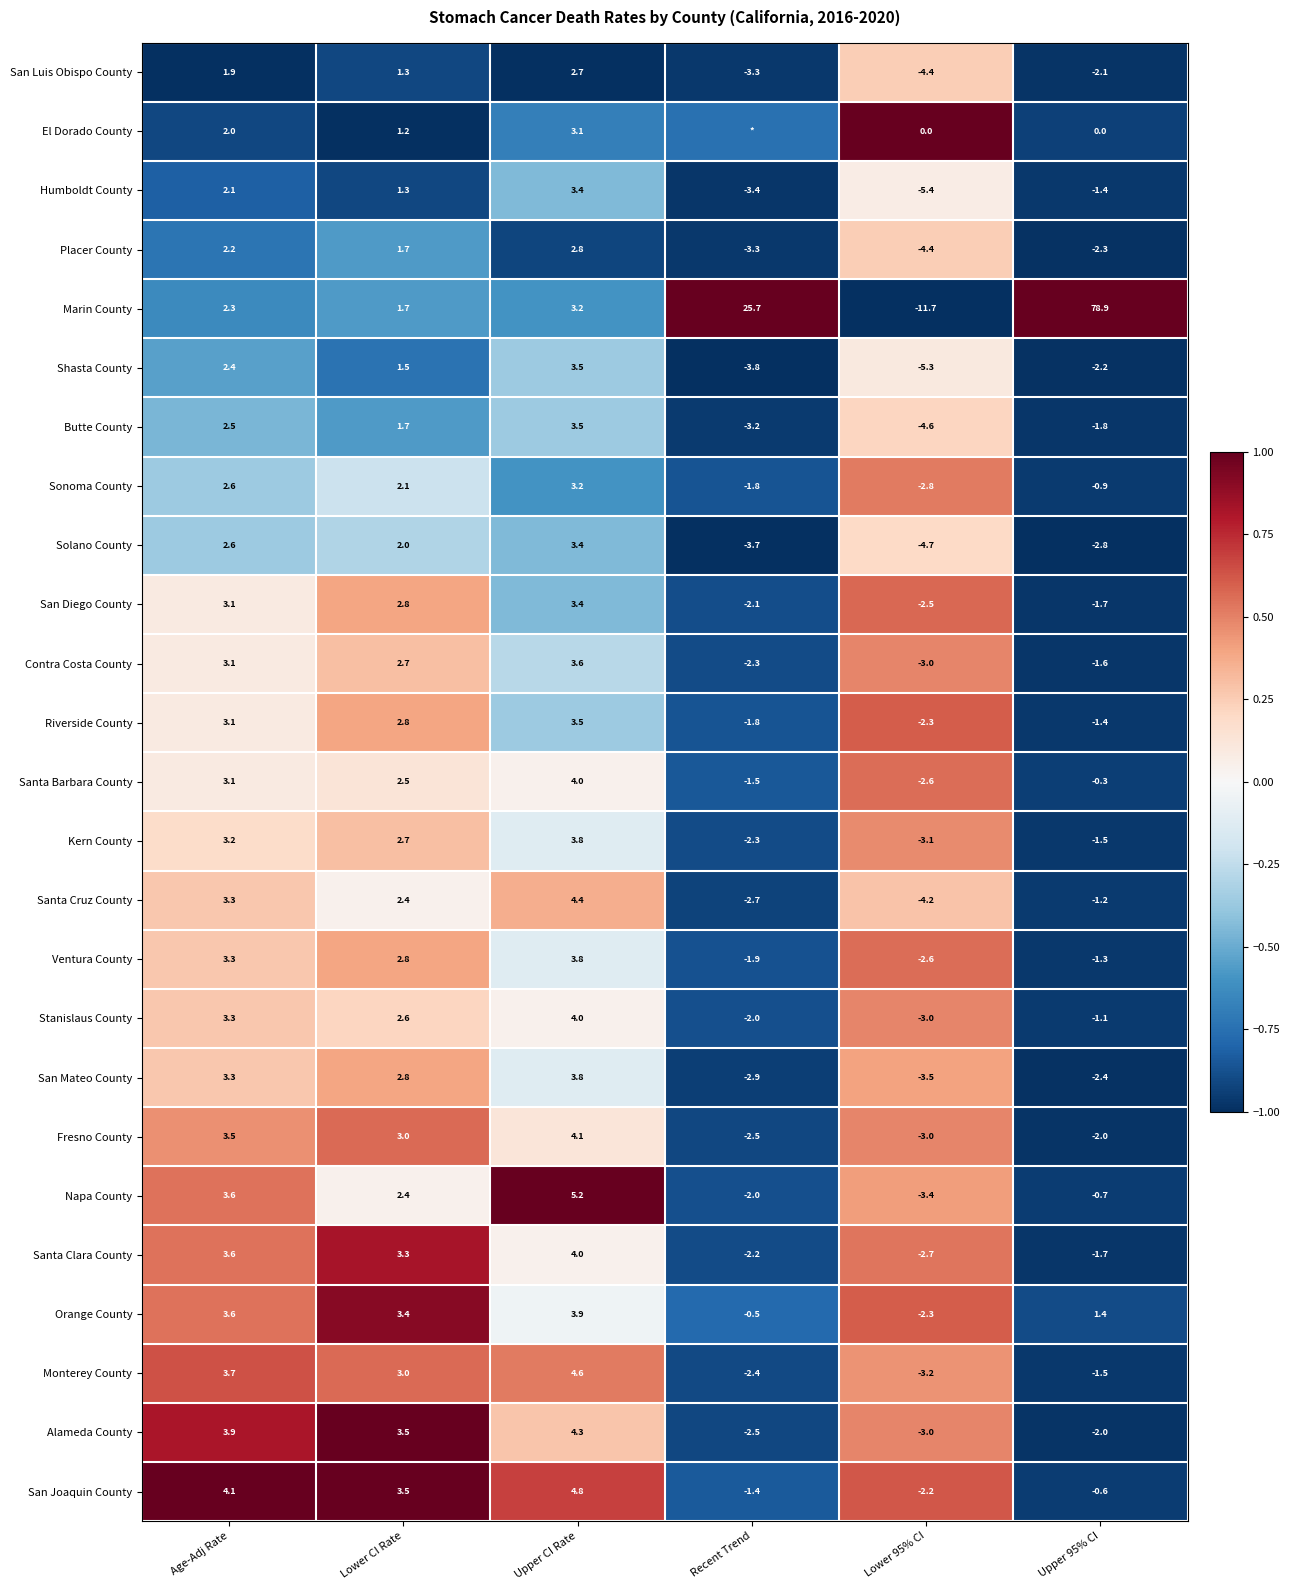

Between Upper CI Rate and Lower 95% CI, which series saw the biggest shift?

Marin County